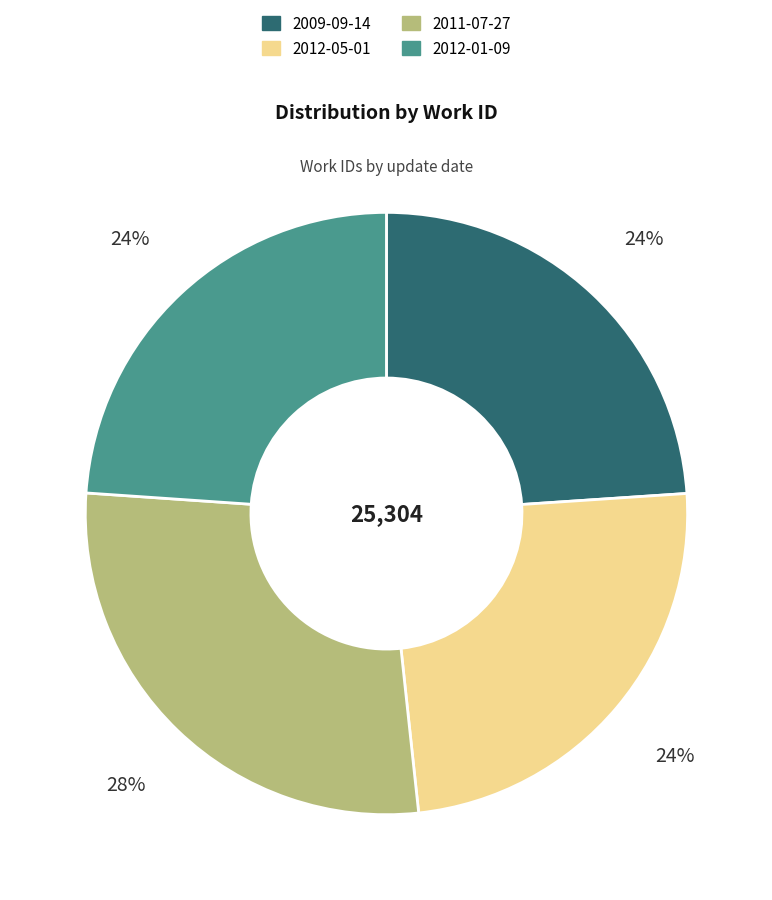

What is the ratio of the value at 2011-07-27 to the value at 2012-01-09?

1.2